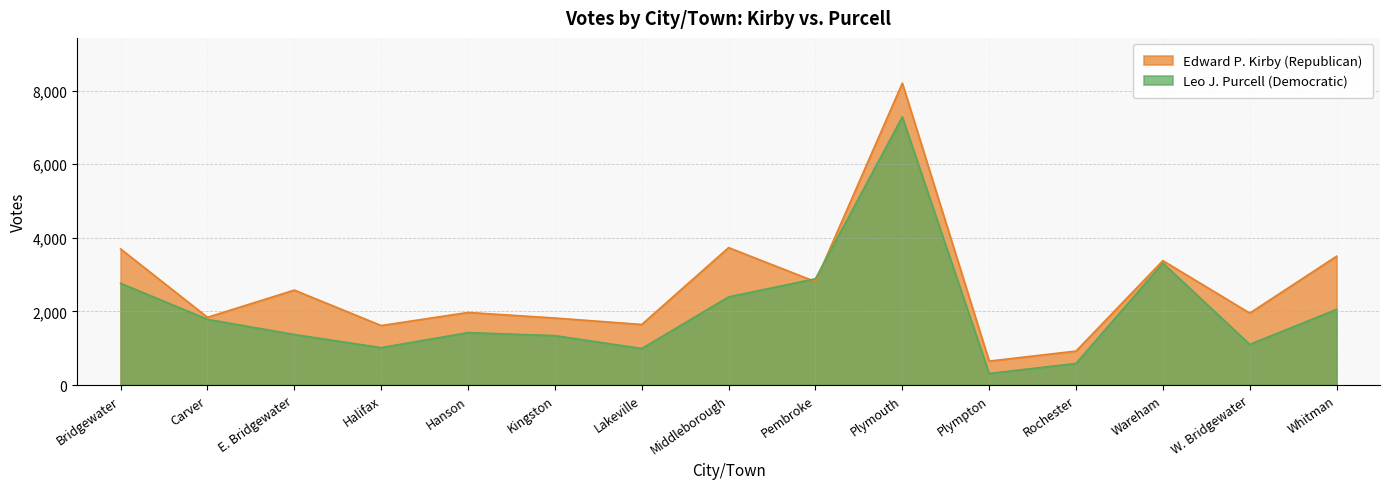

How many lines are shown in the chart?

2